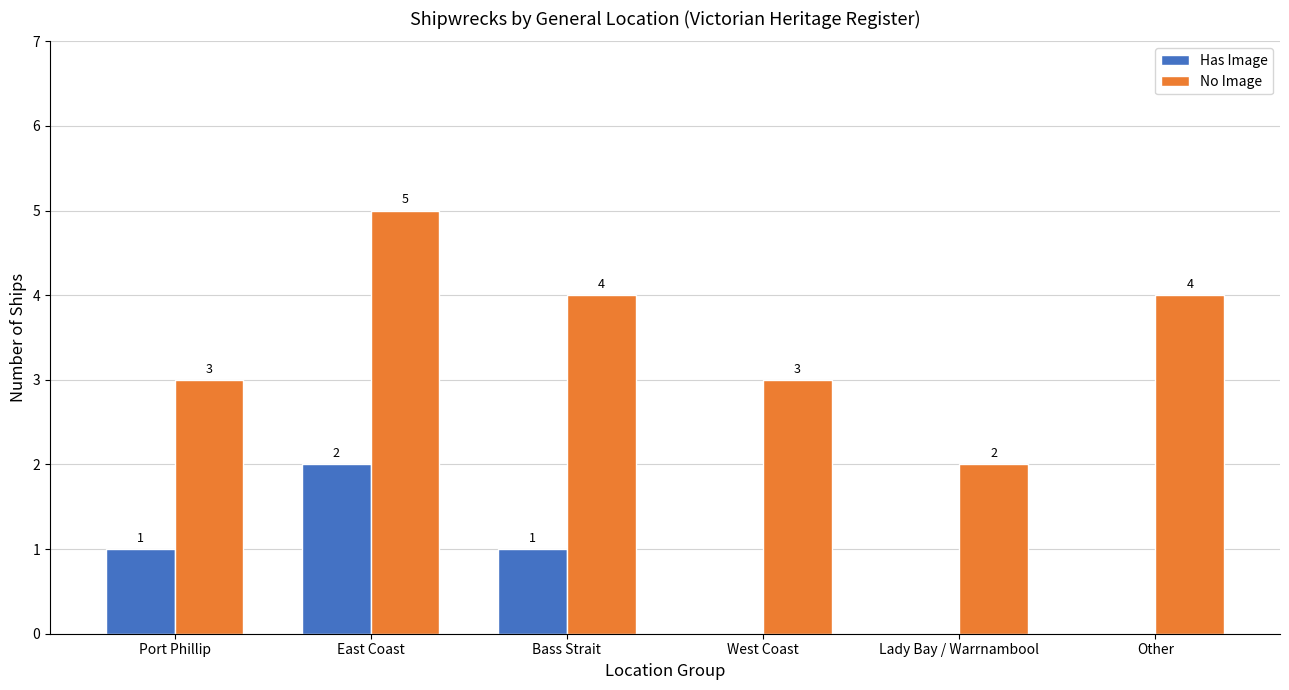

What is the maximum value shown in the chart?

5